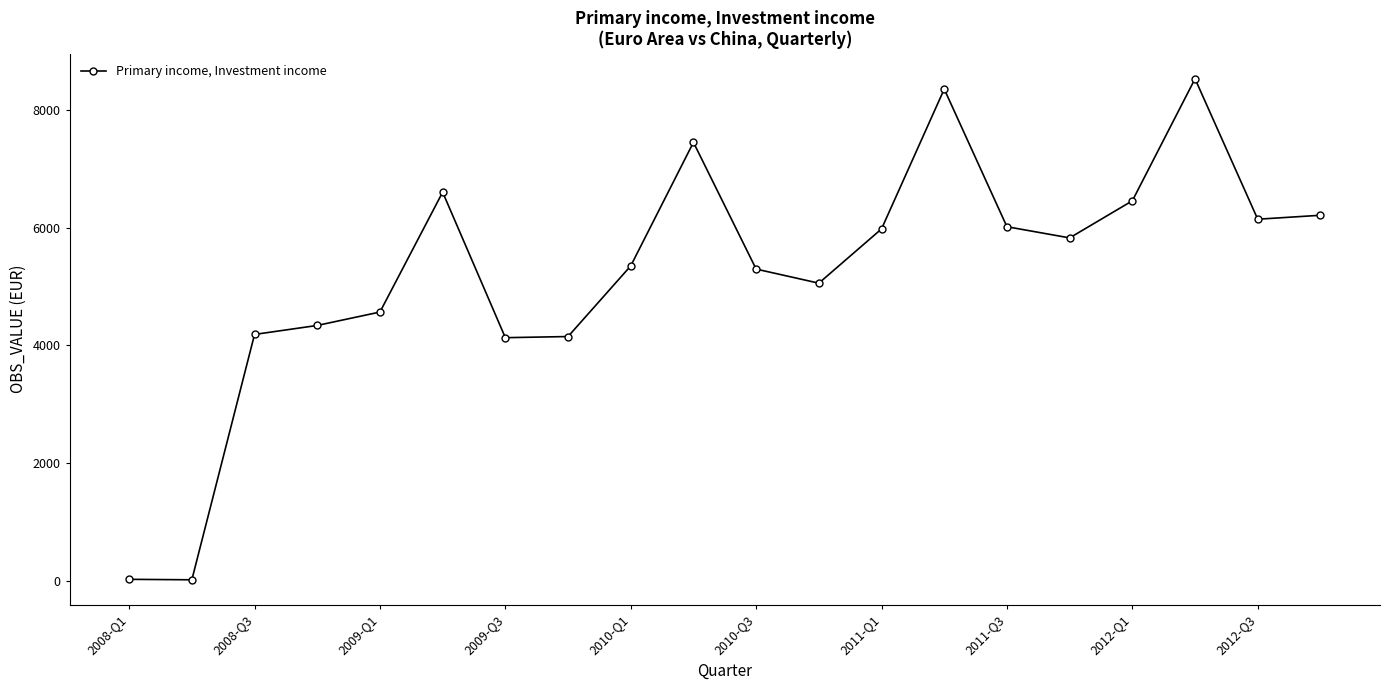

What is the smallest value displayed?

24.9